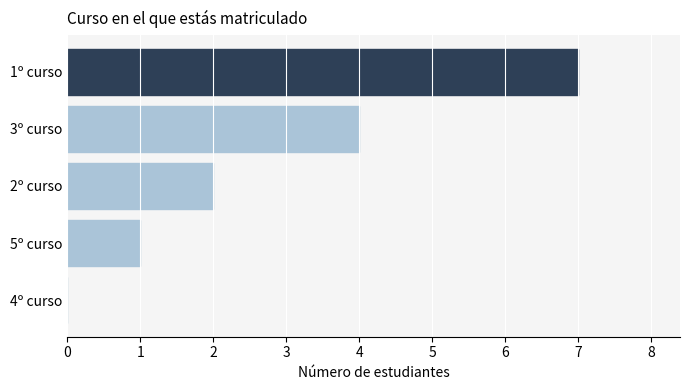

How many categories are shown in the chart?

5